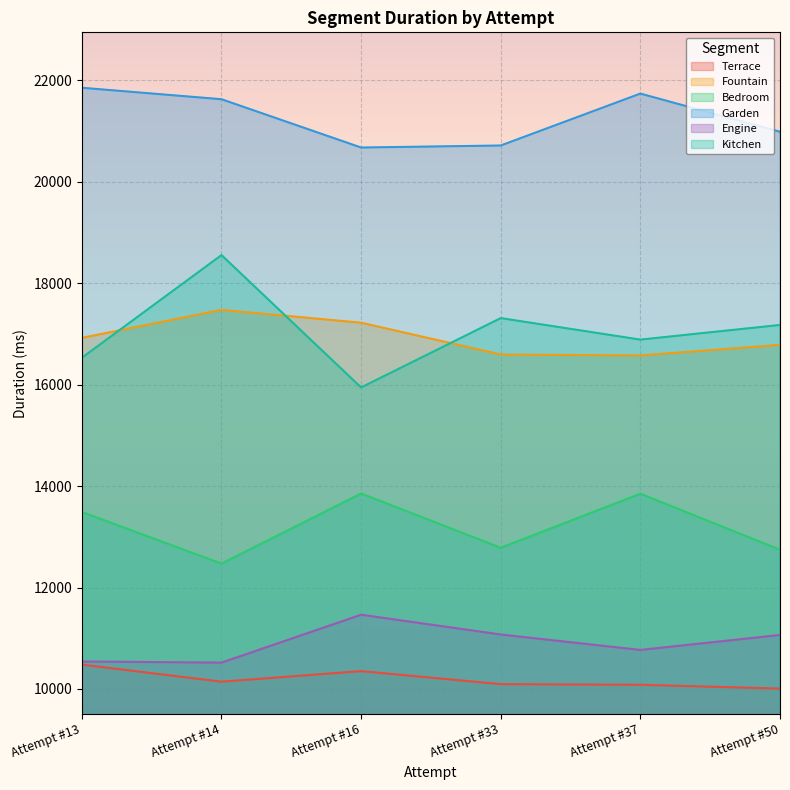

Which series has the widest spread of values?

Kitchen